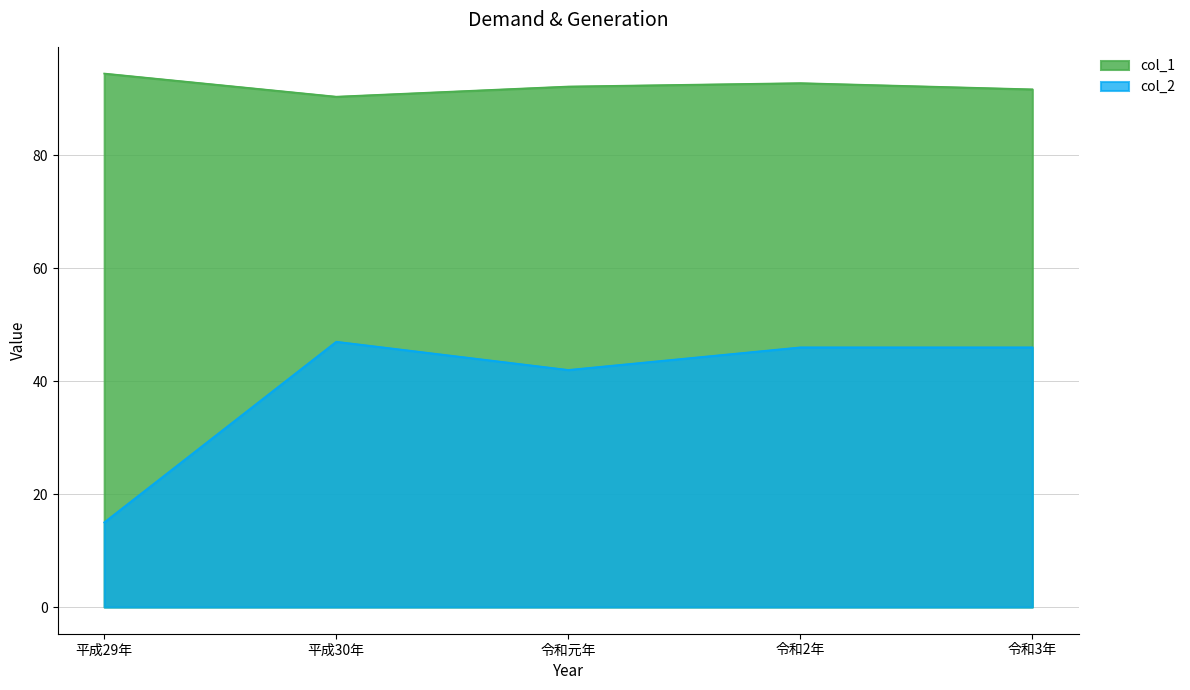

What is the difference between the highest and lowest values at 平成29年?

79.5